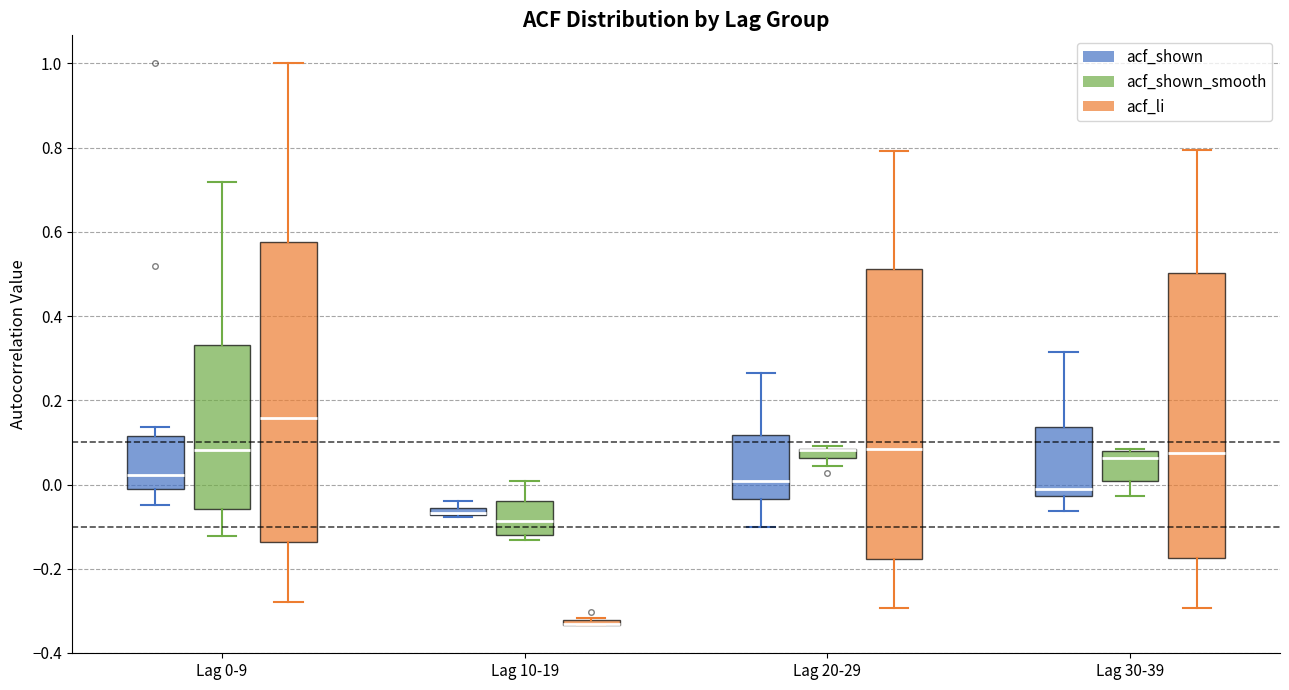

Comparing the boxes themselves (not the whiskers), which one is the tallest?

Lag 0-9 (acf_li)